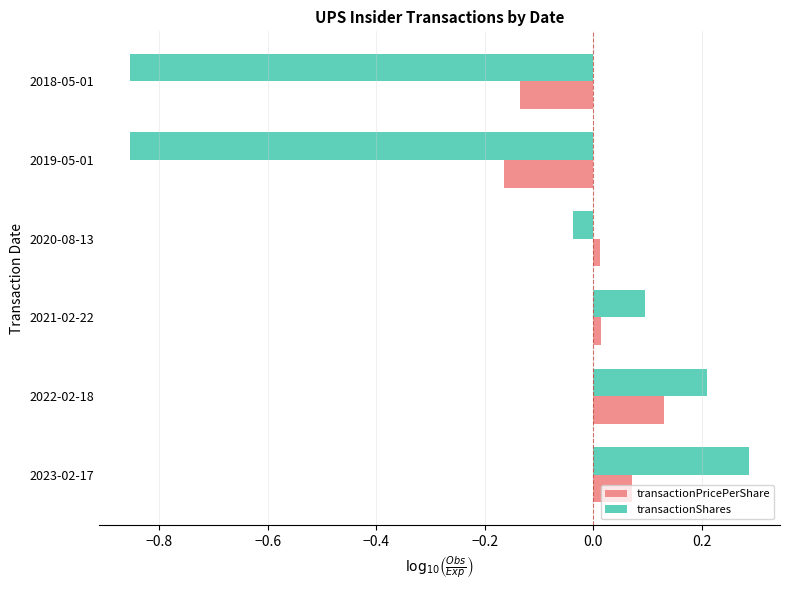

Which series has the widest spread of values?

transactionShares